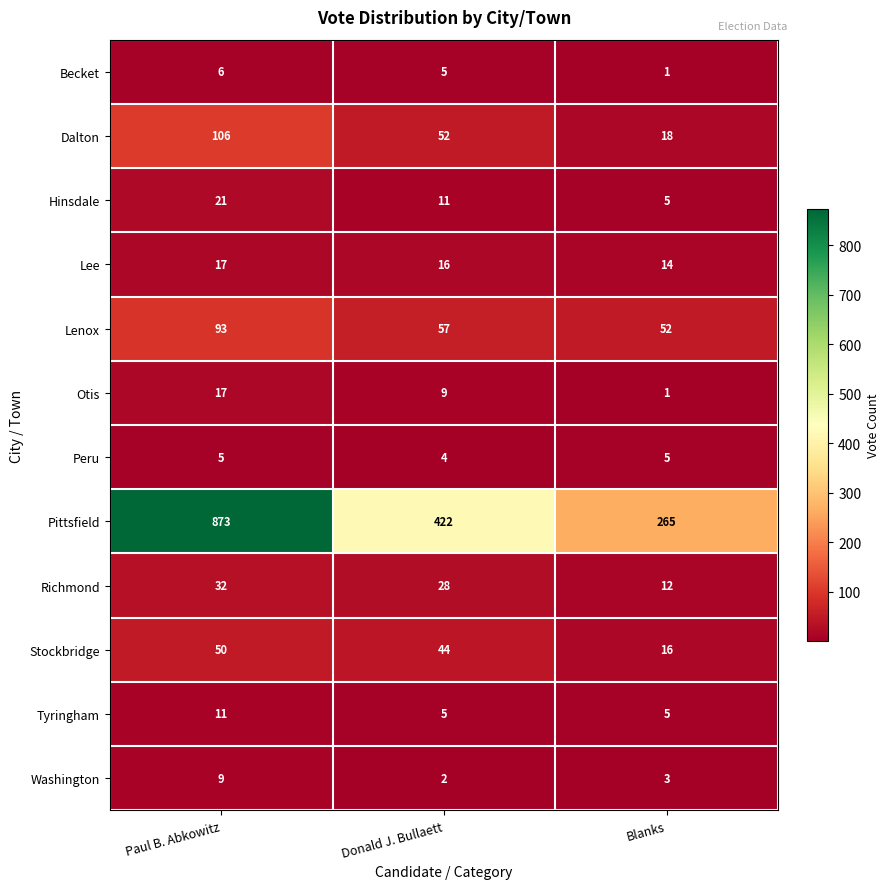

What is the difference between the maximum and second lowest values in the Tyringham series?

6